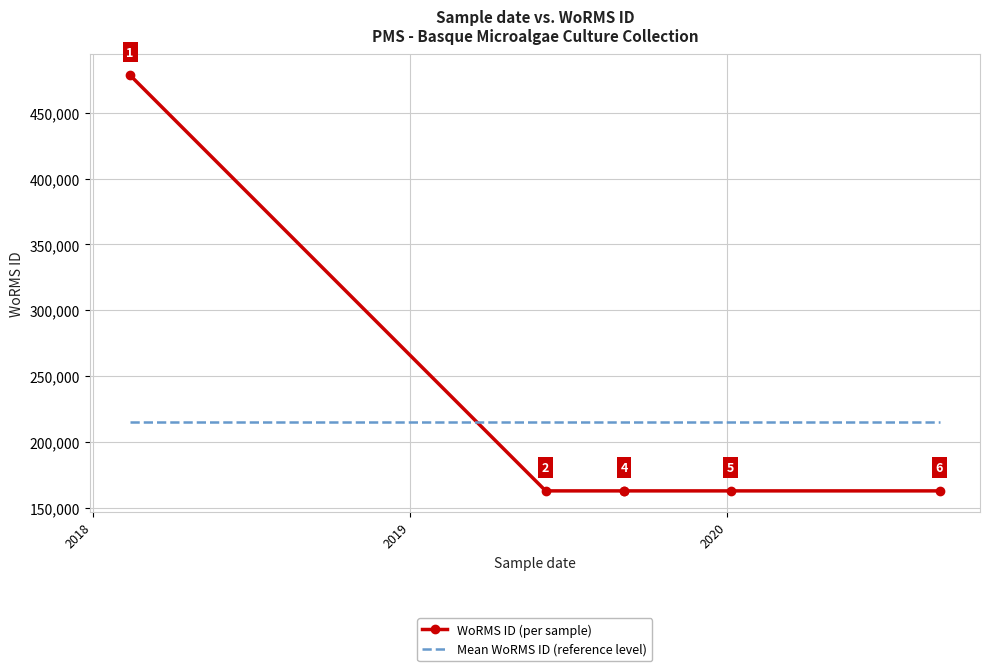

True or false: WoRMS ID (per sample) and Mean WoRMS ID (reference level) intersect in this chart.

True